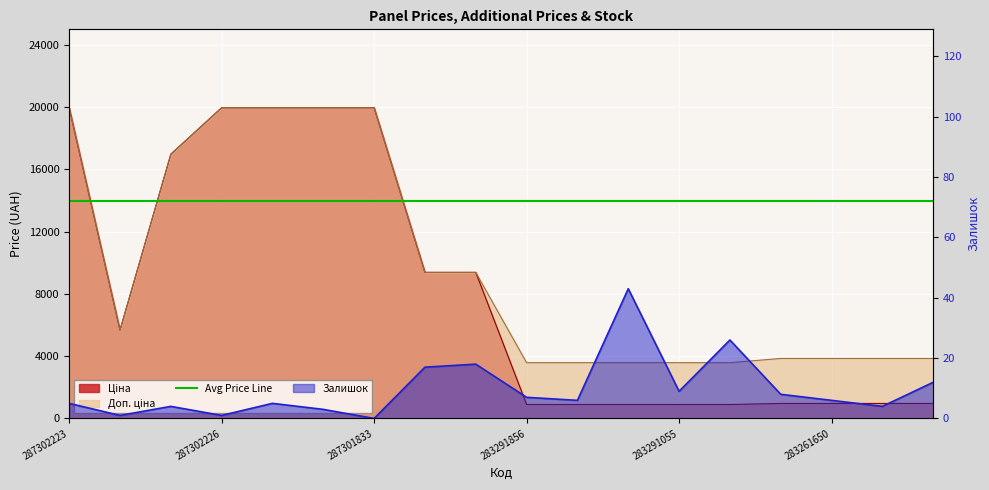

At which category does the chart reach its minimum across all series?

287301833